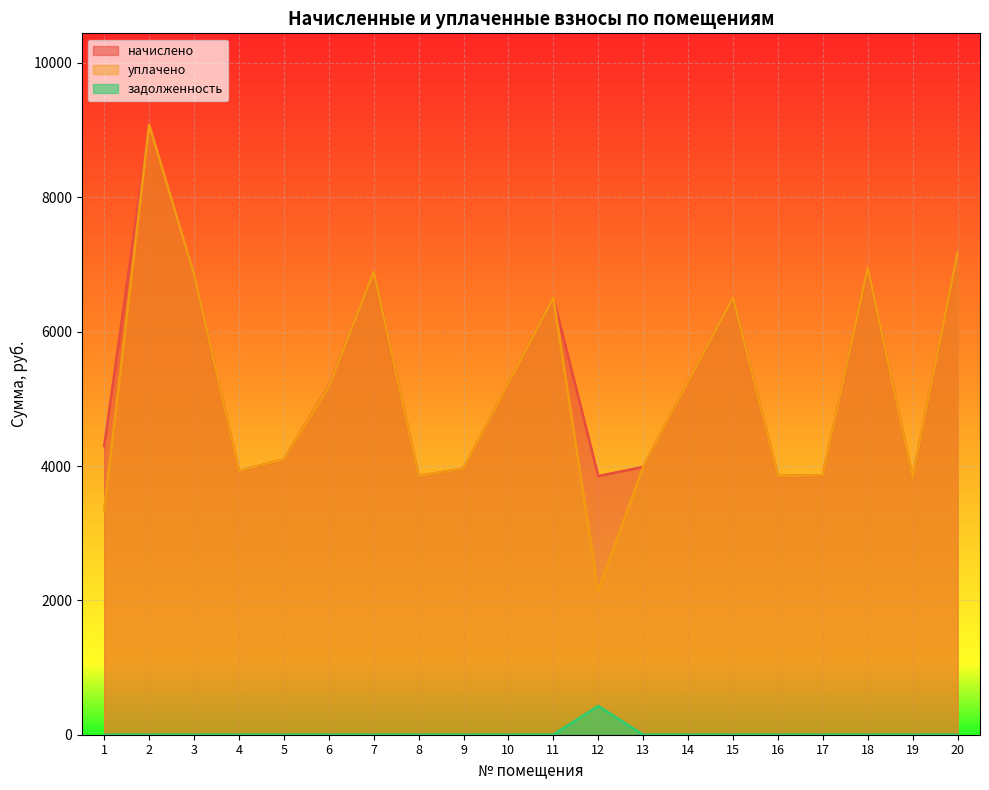

What is the average value of the уплачено series?

5124.2